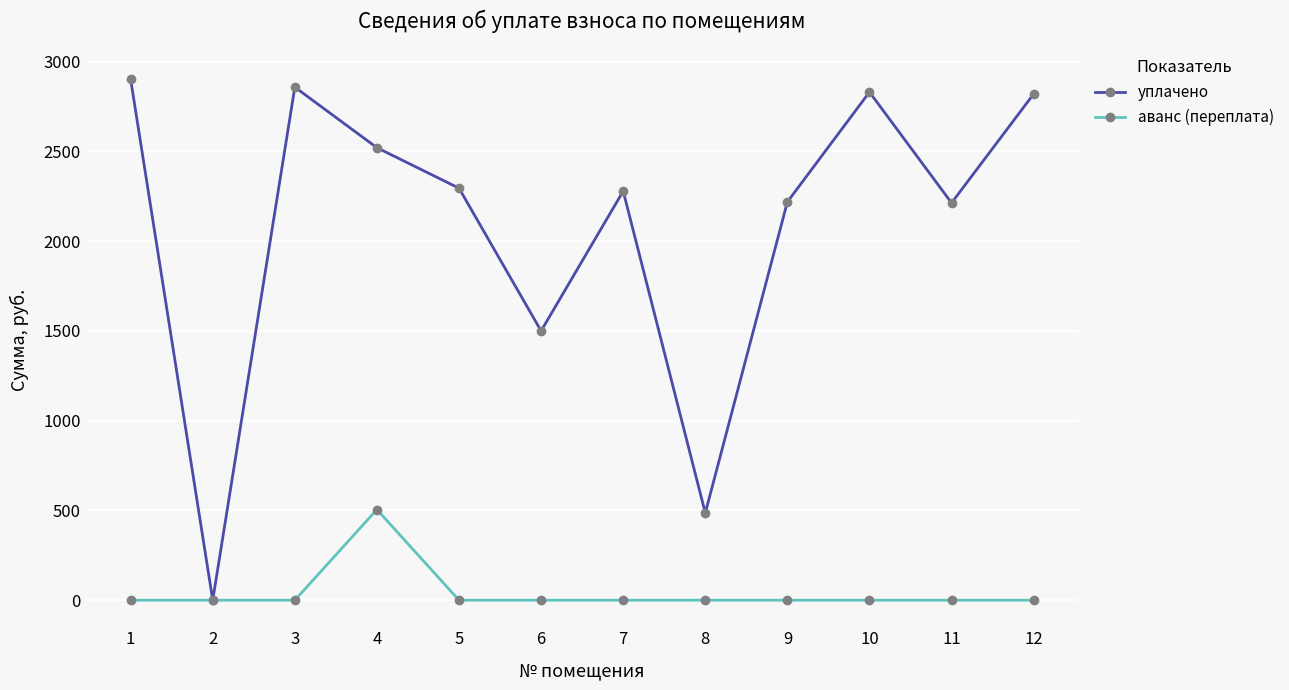

What is the value of the уплачено point at the 10th from the left?

2829.9